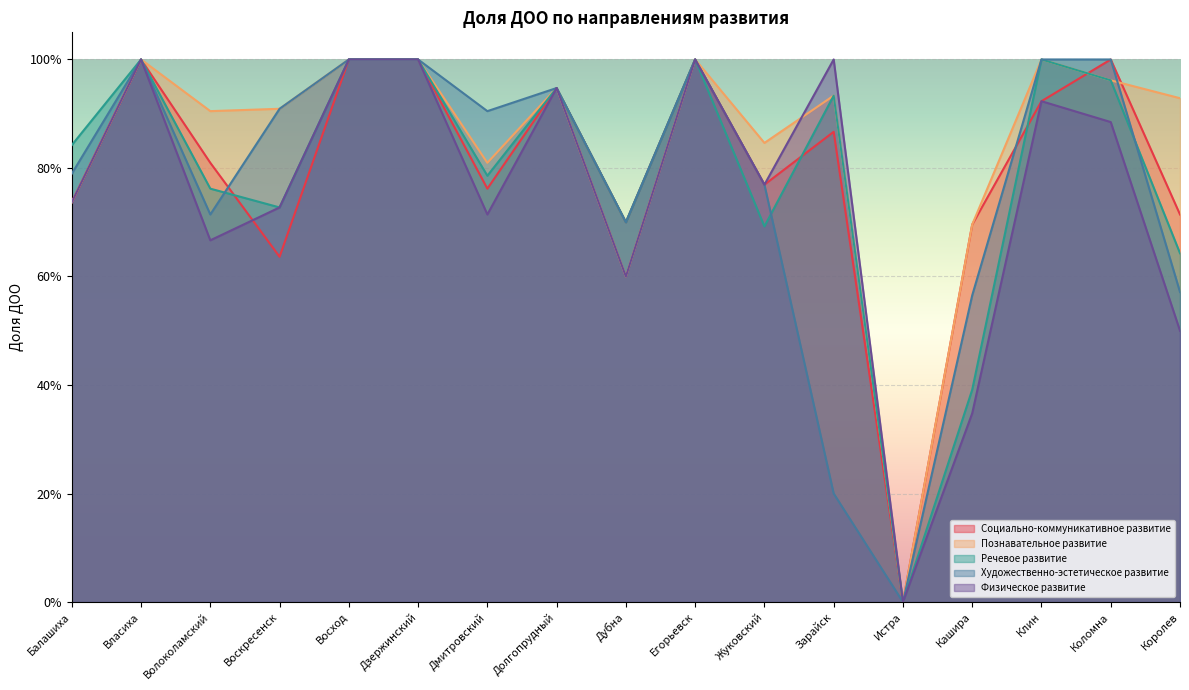

What is the average value of the Познавательное развитие series?

0.8